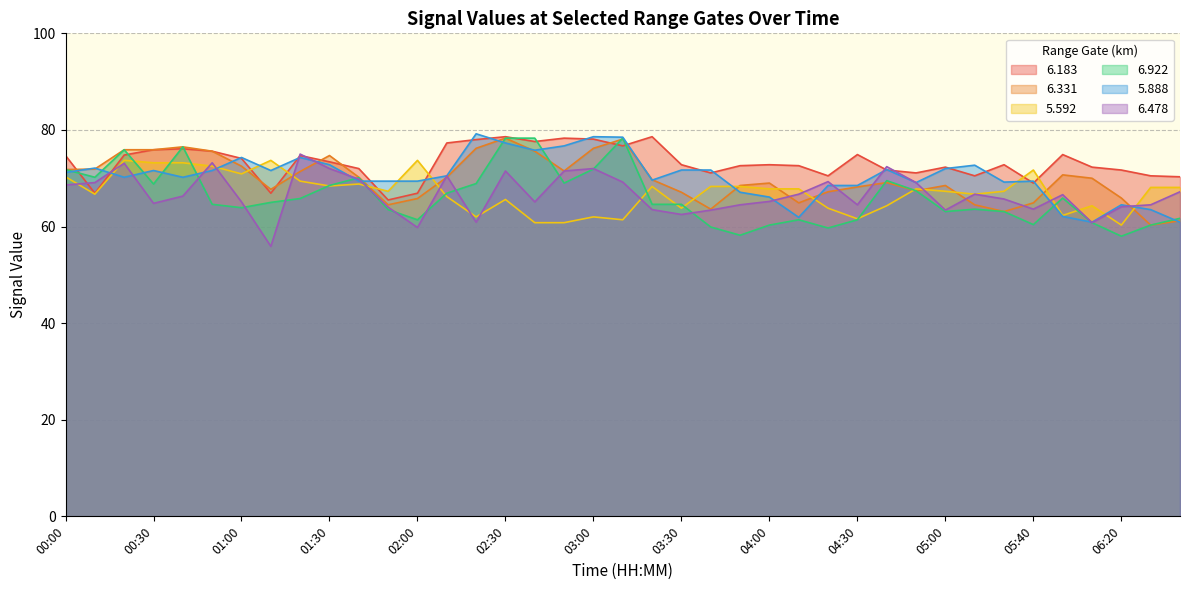

True or false:   6.183 has a value of 71.1 at 03:40.

True